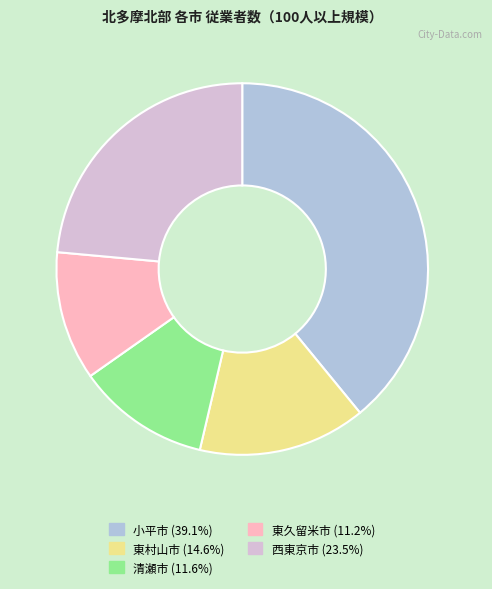

Do 西東京市 and 清瀬市 together represent more than half of the pie?

No